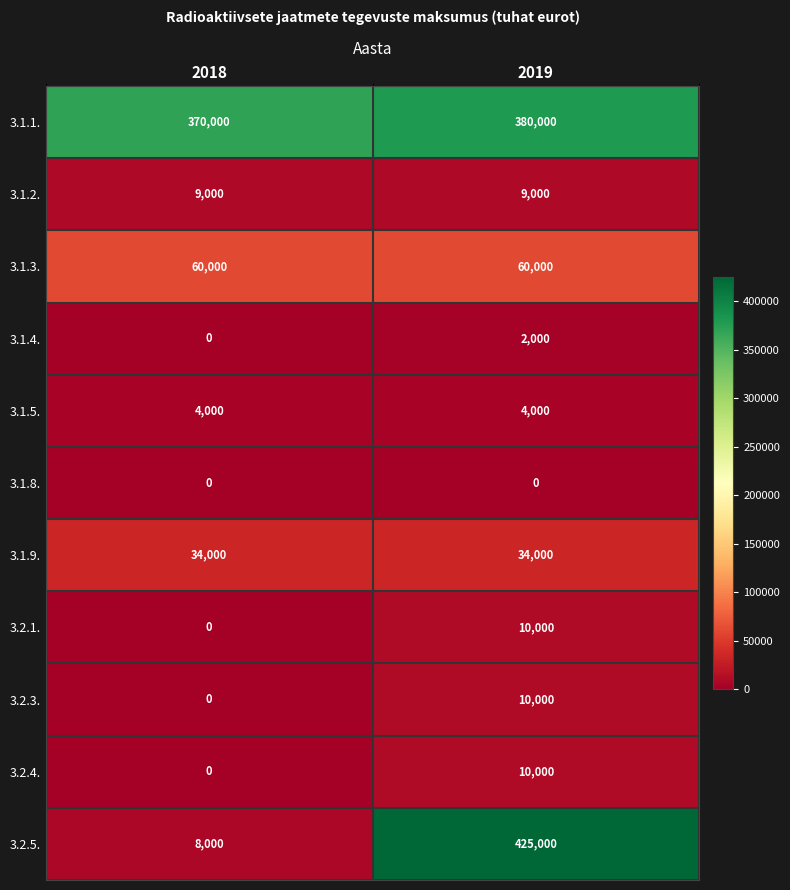

Between 2018 and 2019, which series saw the biggest shift?

3.2.5.